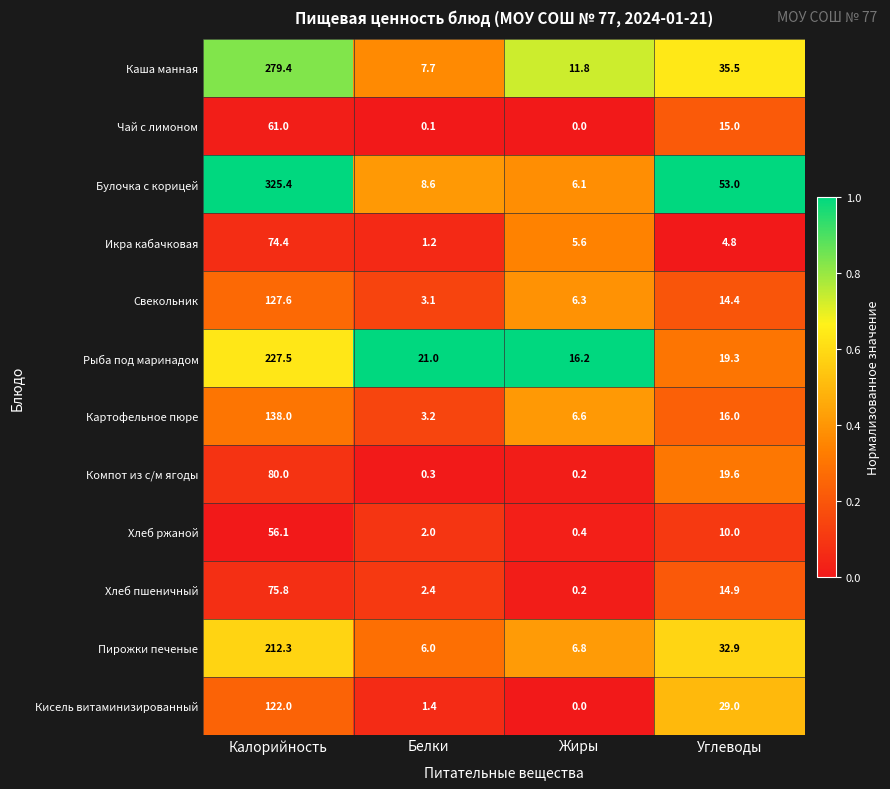

At which category does the chart reach its minimum across all series?

Жиры